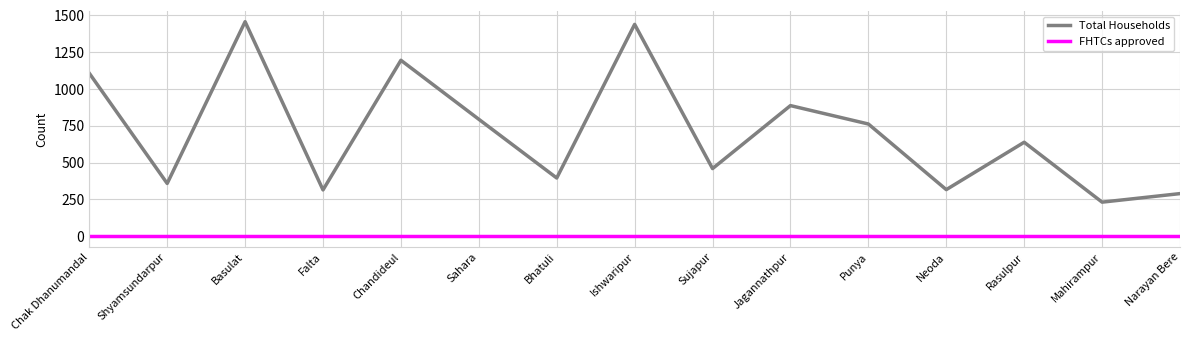

What is the difference between the maximum and second lowest values in the Total Households series?

1168